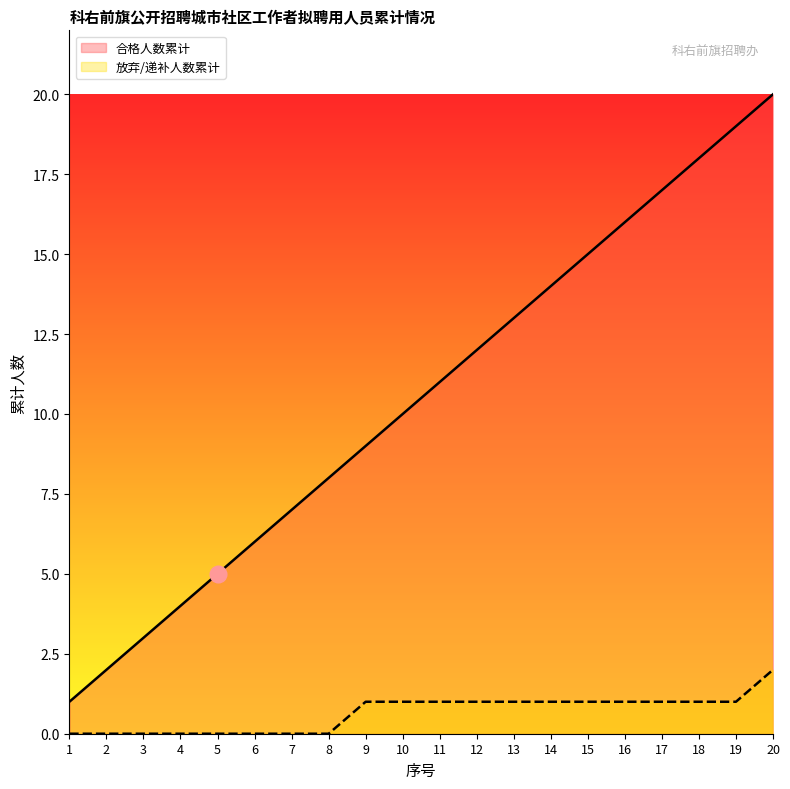

Rank the series at 17 from lowest to highest value.

放弃/递补人数累计, 合格人数累计